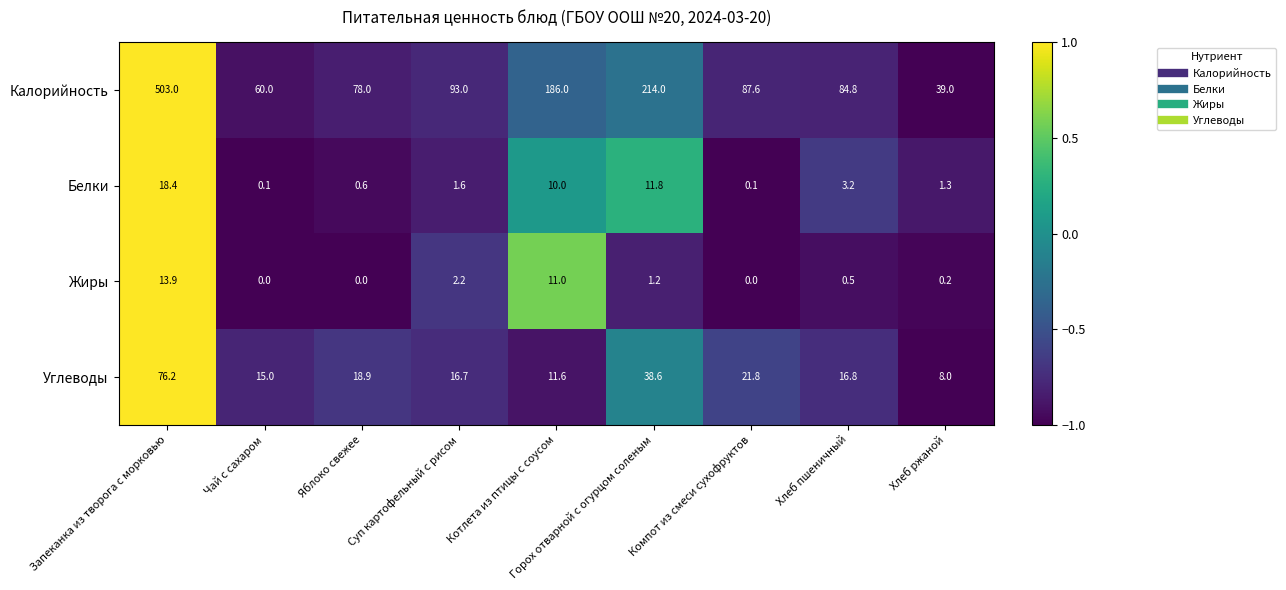

What is the difference between the second highest and second lowest values in the Углеводы series?

27.0